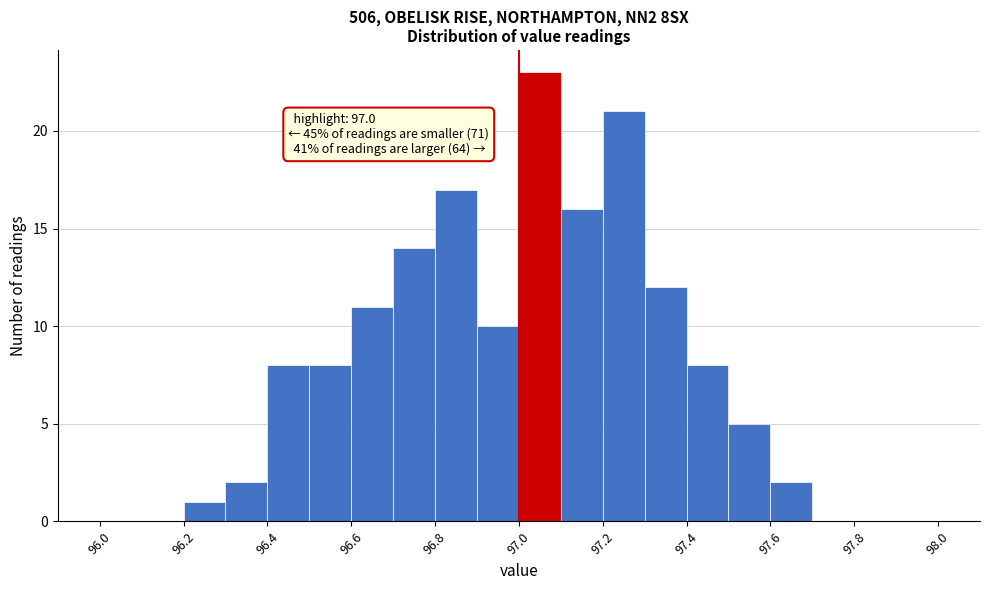

Over which range of the x-axis is the bar tallest?

97.0 to 97.1